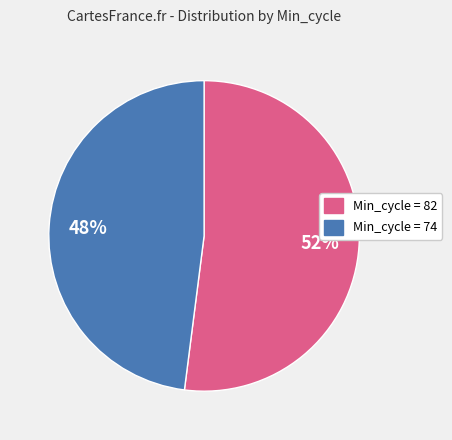

Is it true that Min_cycle = 82 is 52% of the pie?

True